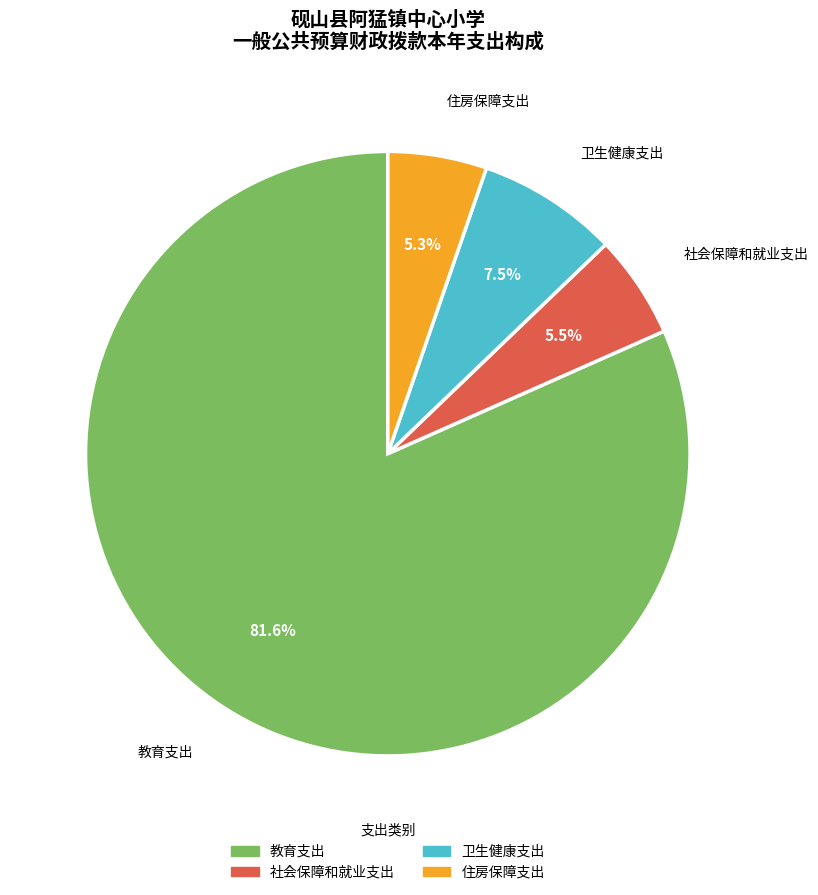

True or false: 住房保障支出 accounts for 5% of the total.

True